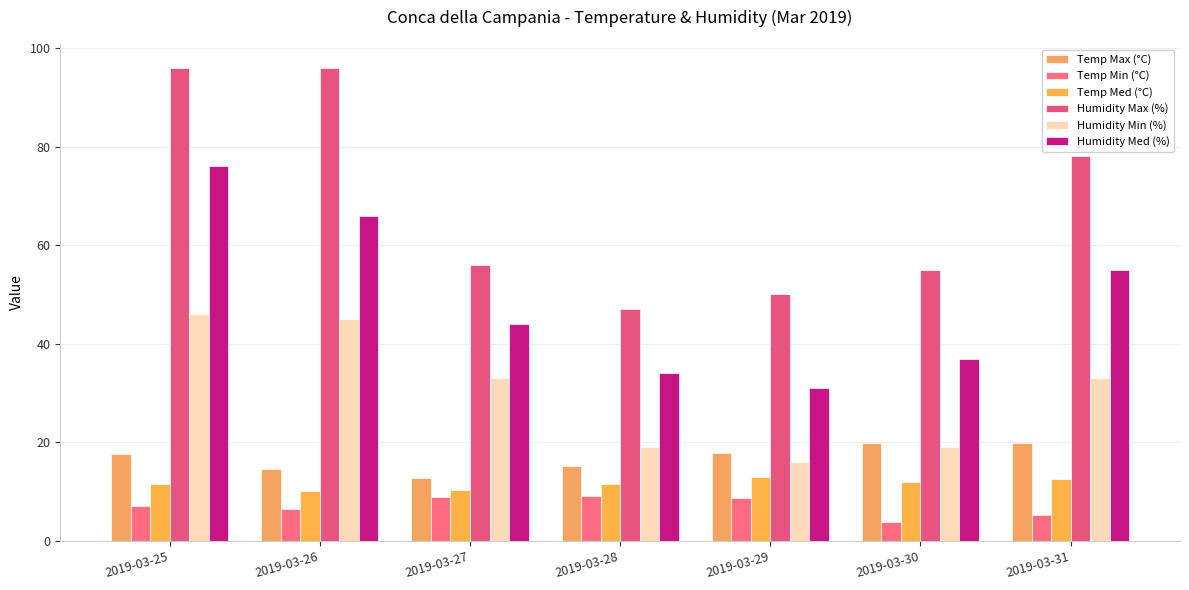

Are the bars grouped side by side (vs. stacked)?

Yes